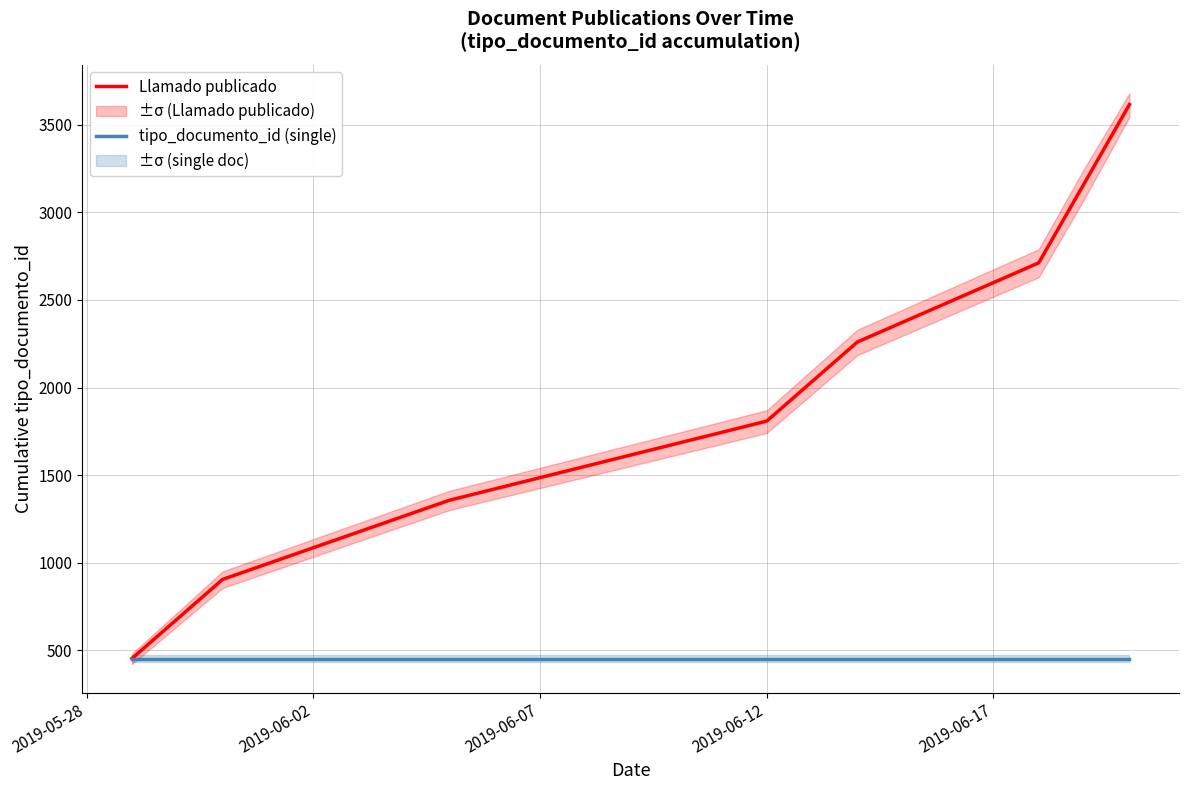

At which label does tipo_documento_id (single) reach its minimum?

2019-05-28